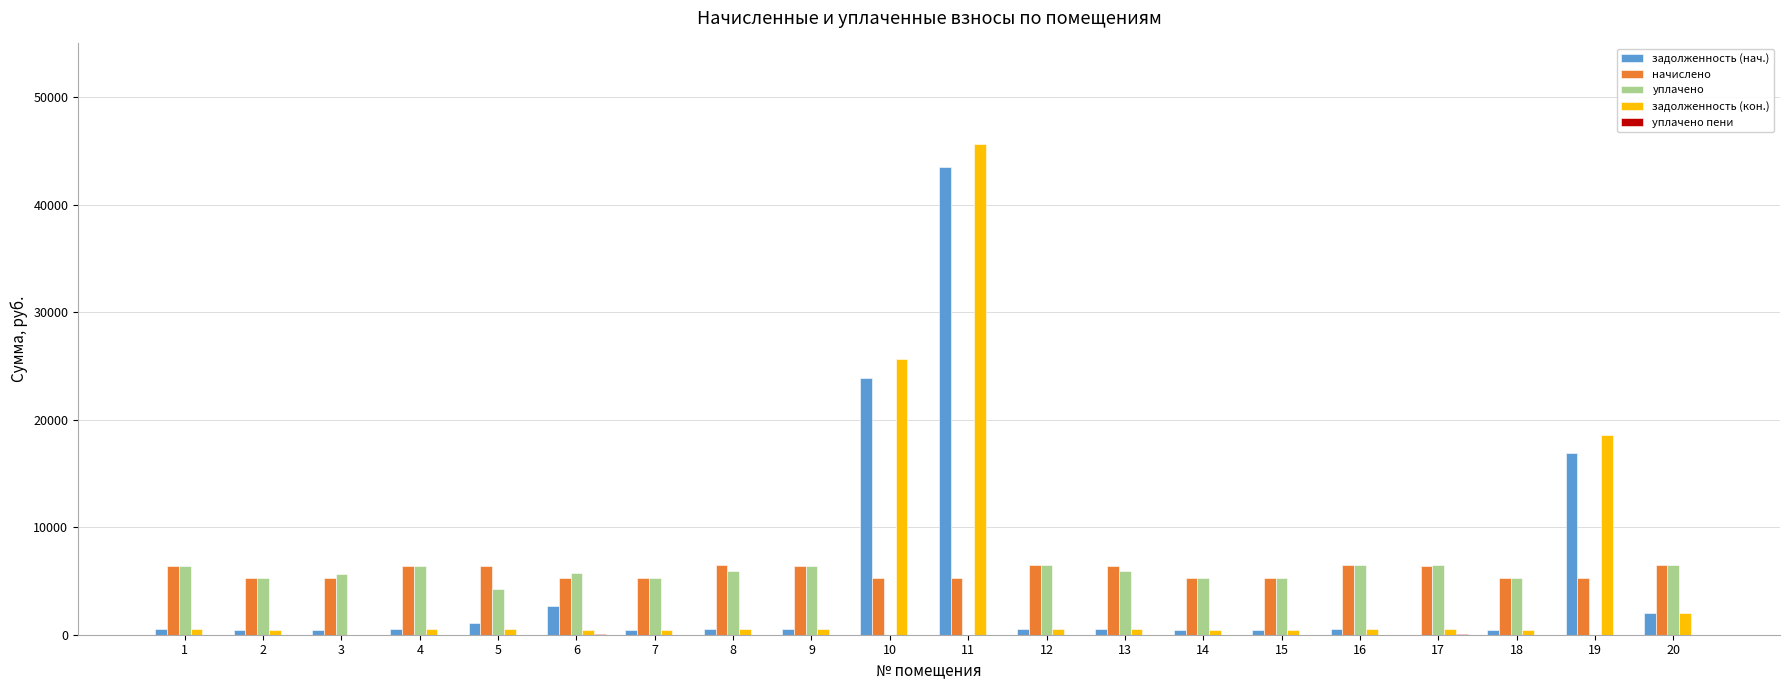

What is the greatest value displayed?

45642.5